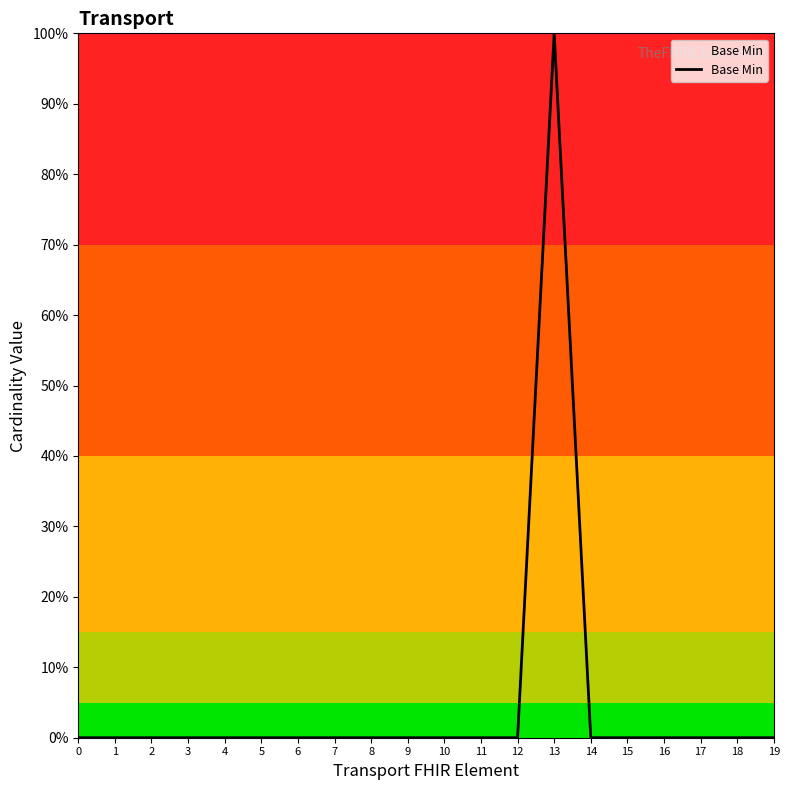

Does the chart have visible grid lines?

No